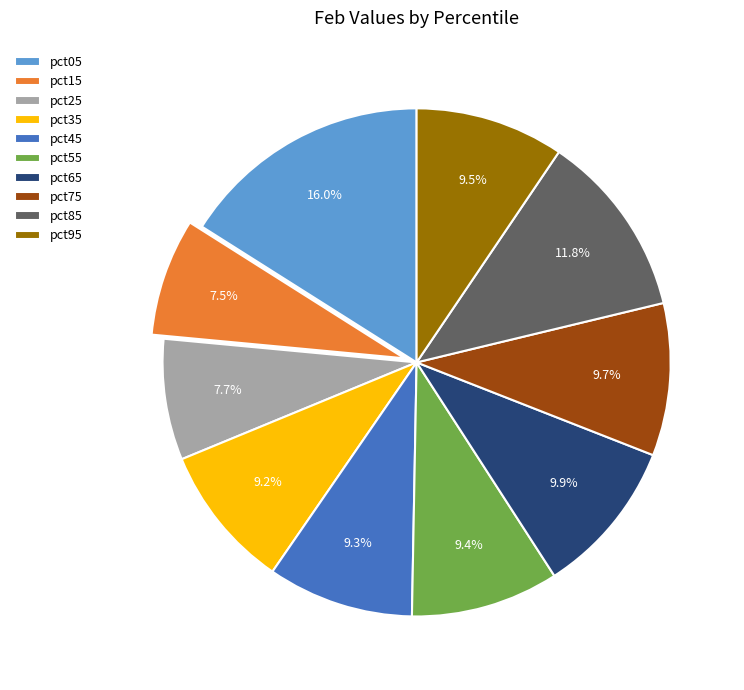

How many segments does this pie chart have?

10